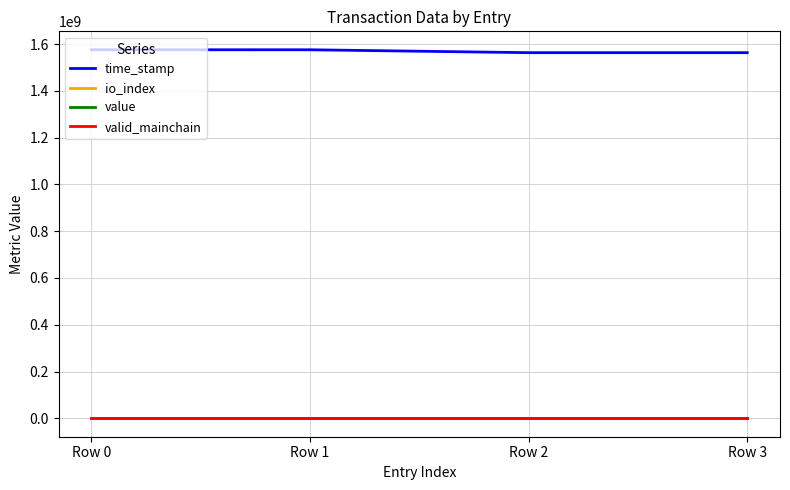

Which series has the largest total across all categories?

time_stamp